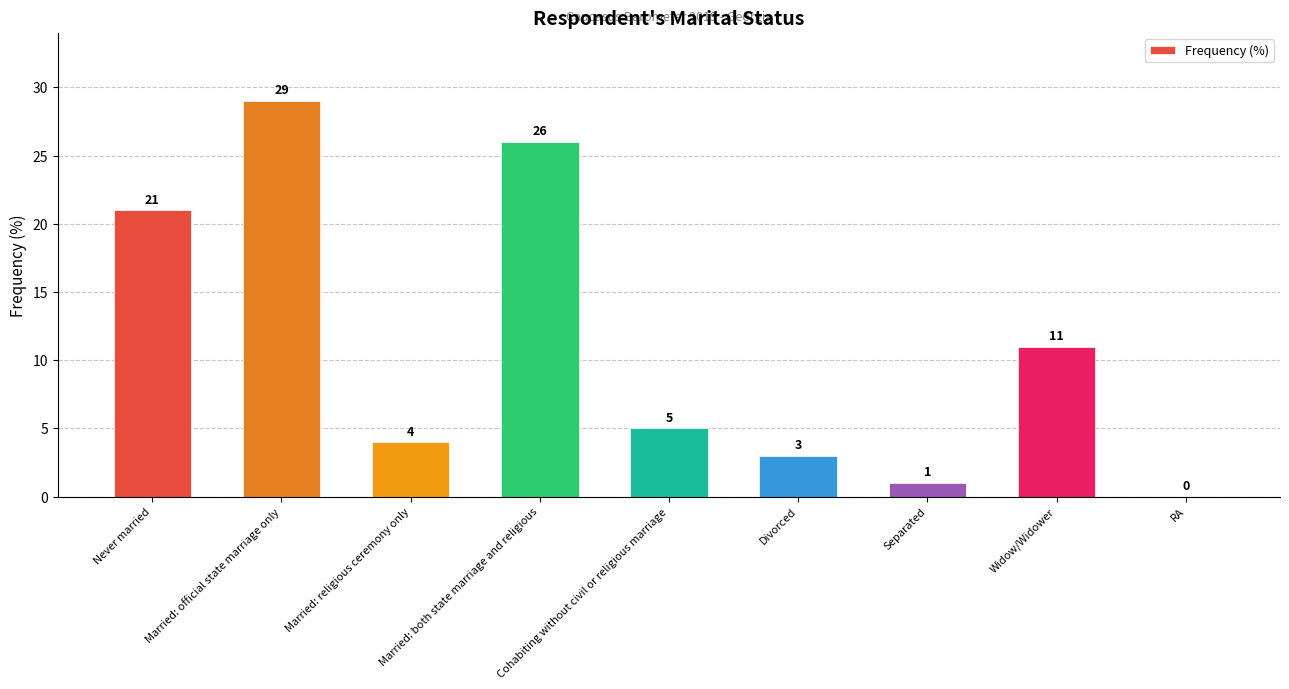

What is the greatest value displayed?

29